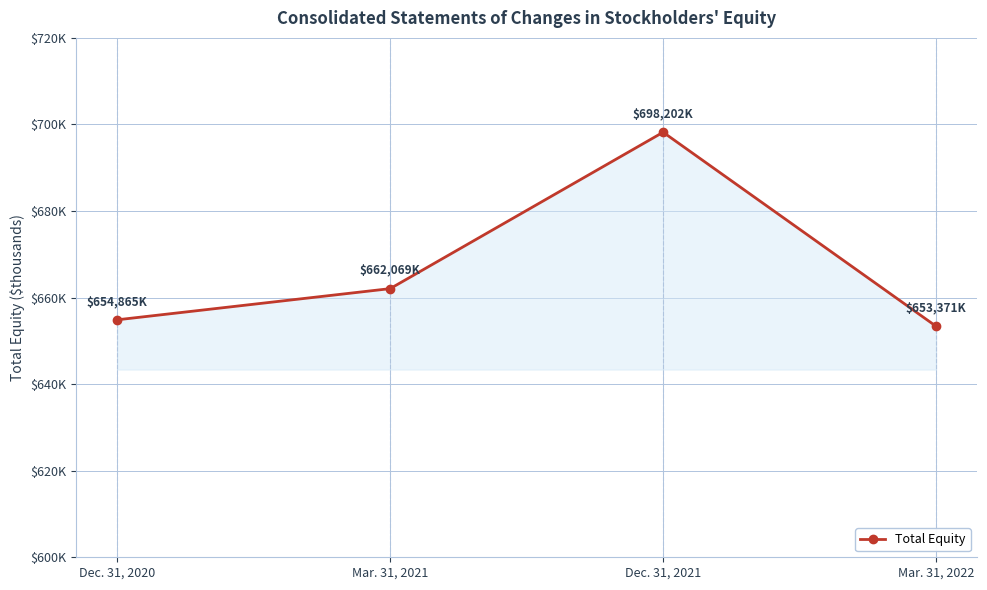

At which label is the value closest to 675786?

Mar. 31, 2021